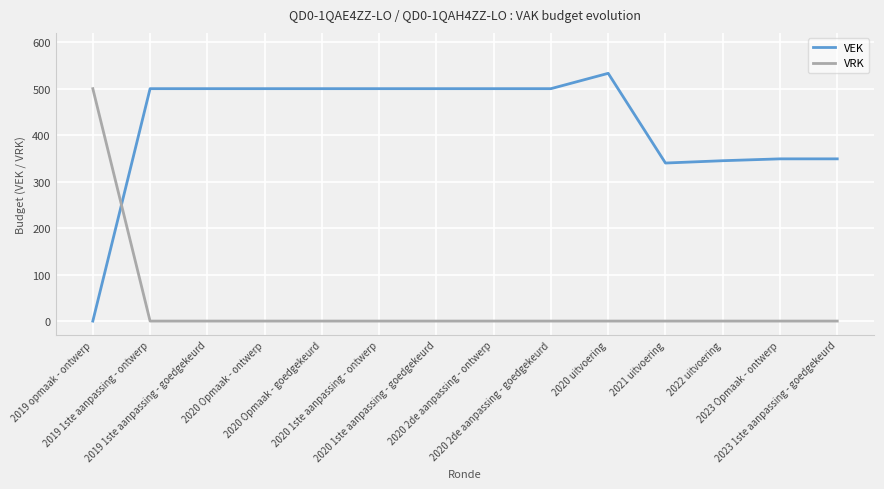

What is the maximum value shown in the chart?

533